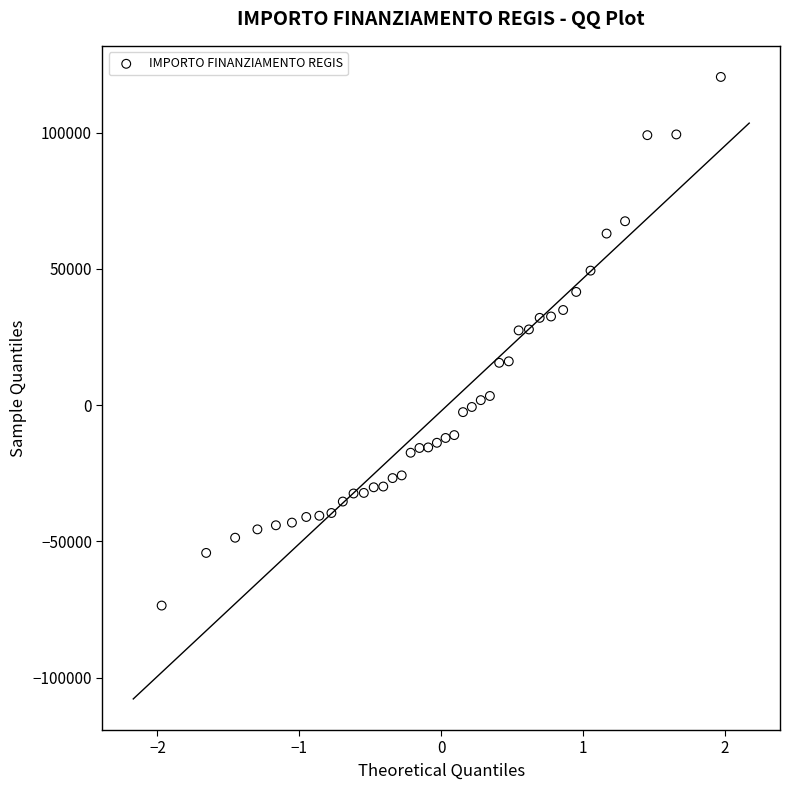

What is the range of X values (max minus min)?

3.9